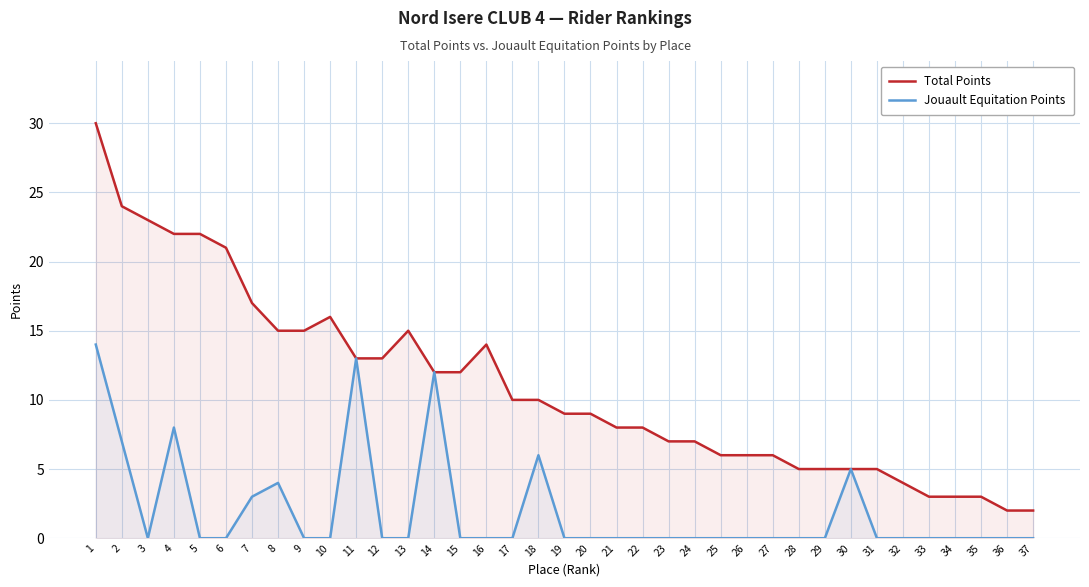

Which series has the largest total across all categories?

Total Points